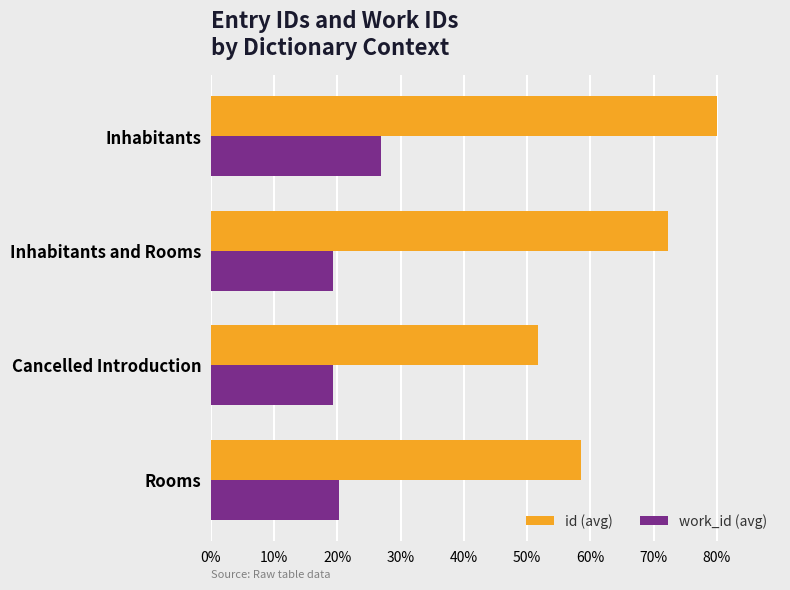

Which series has the widest spread of values?

id (avg)